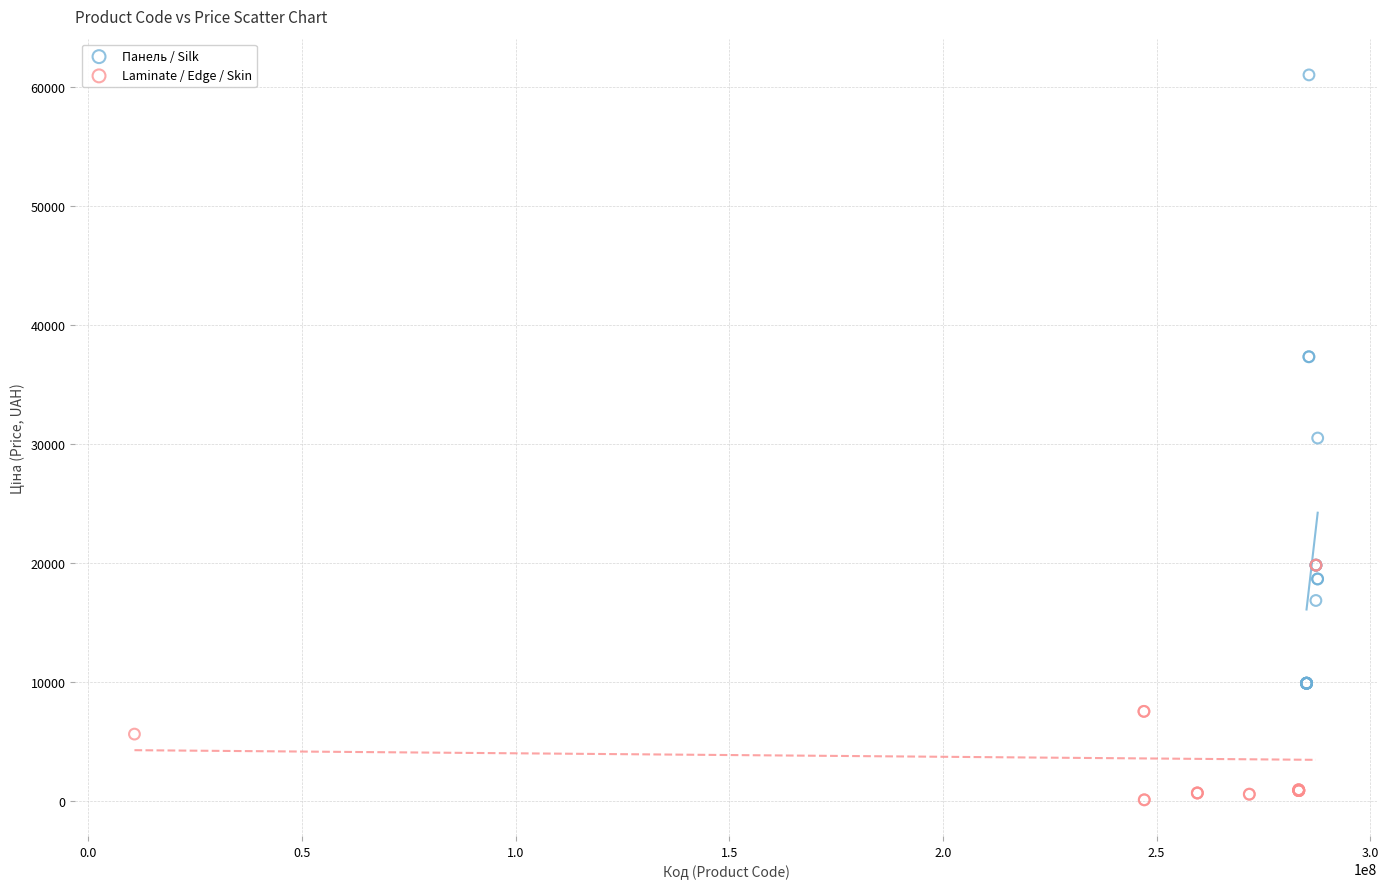

Which series reaches the minimum Y coordinate?

Laminate / Edge / Skin